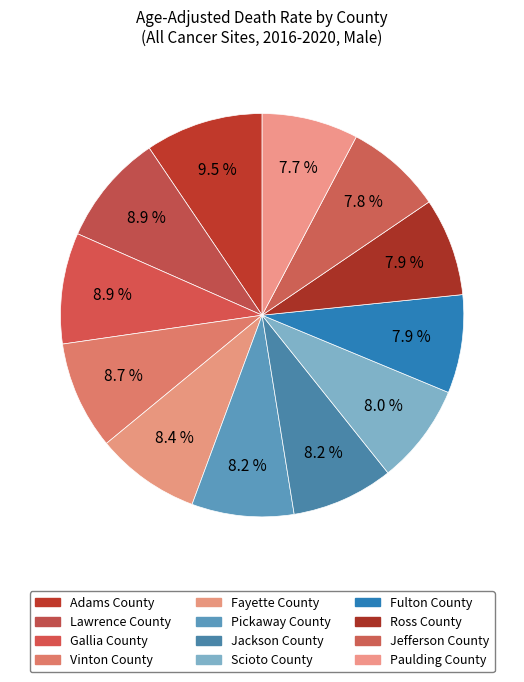

Which slice is the largest?

Adams County